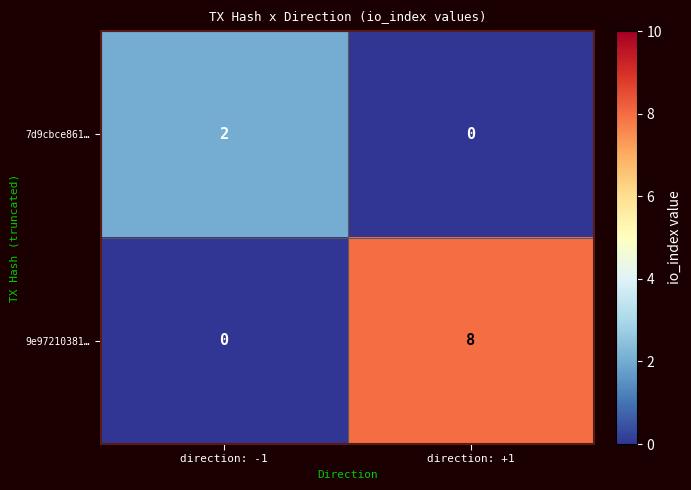

How many data points in 7d9cbce861… are less than 2?

1